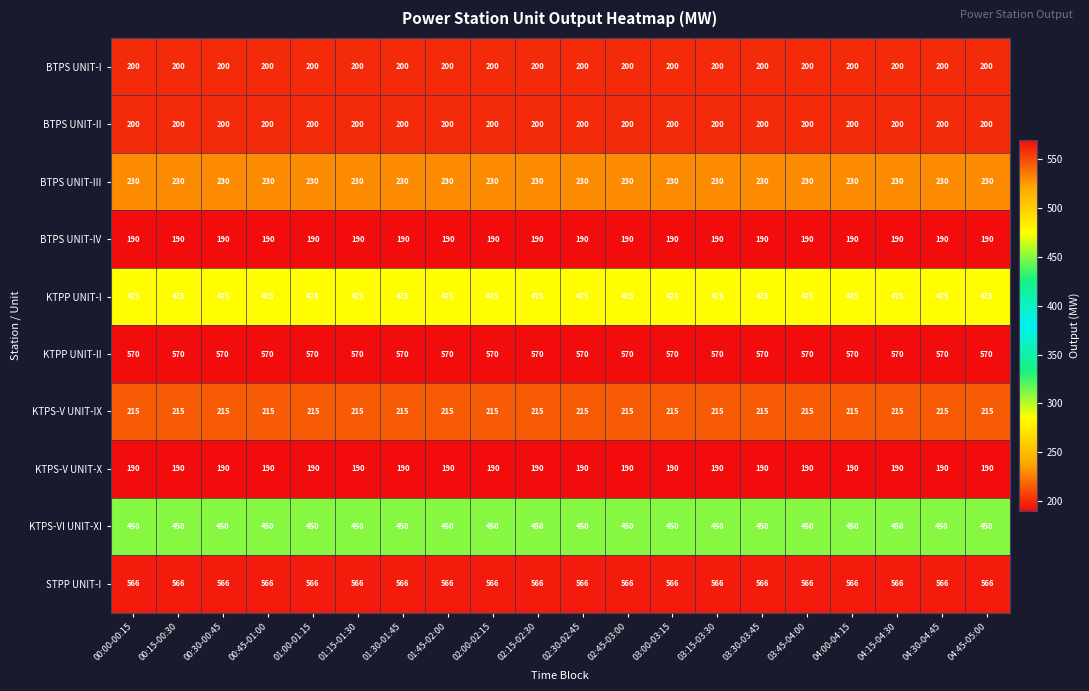

What is the approximate value of KTPP UNIT-I at 04:00-04:15?

475